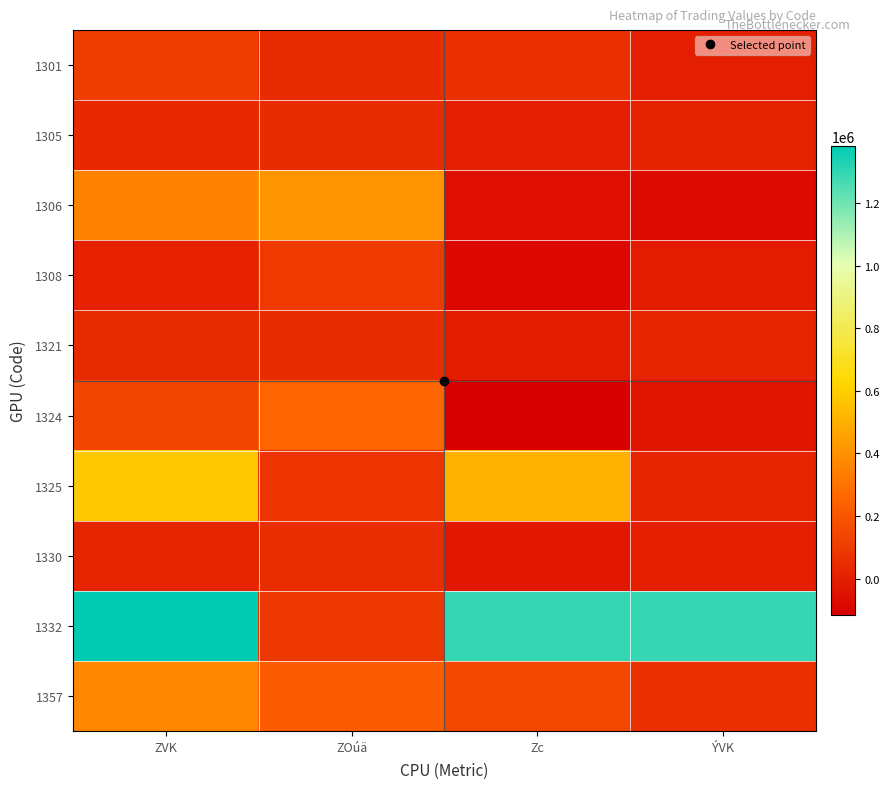

Between ZOúä and Zc, which series saw the biggest shift?

1332